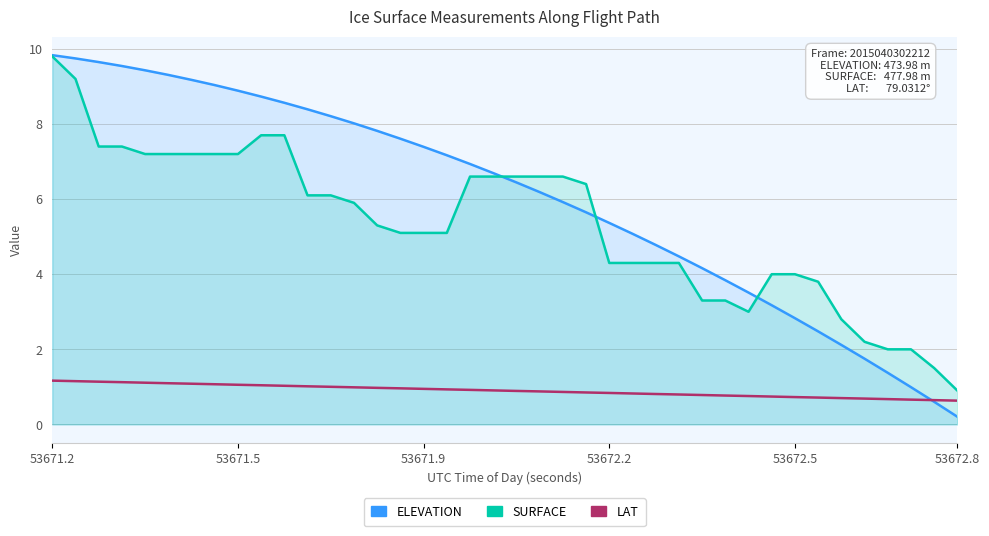

How many values in the SURFACE series are below 5?

16